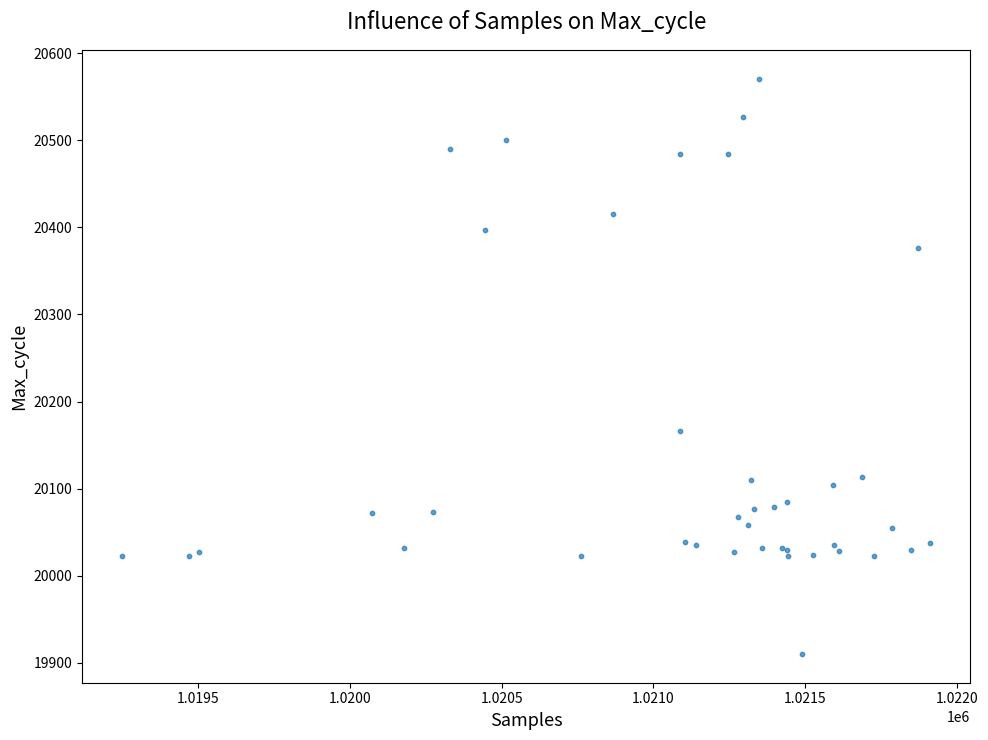

What Y value in the scatter plot is closest to 20240?

20166